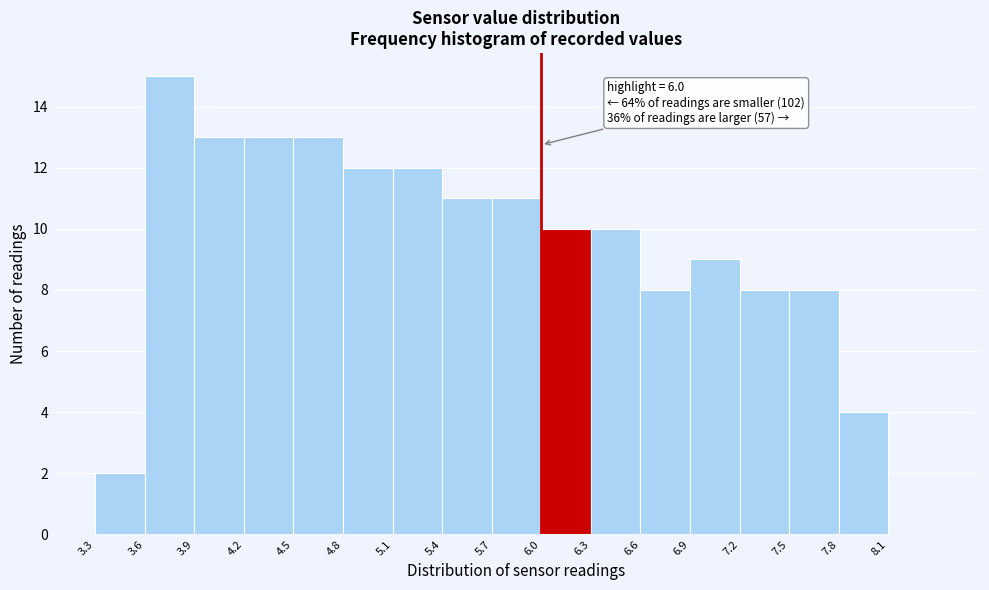

Over which range of the x-axis is the bar tallest?

3.6 to 3.9